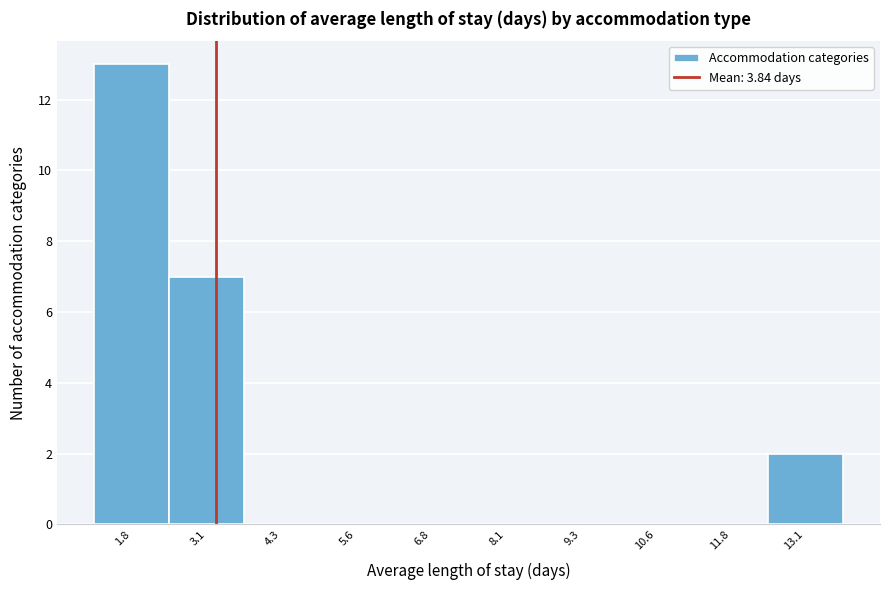

Reading left to right, list all the values displayed in this chart.

1.8=13	3.1=7	4.3=0	5.6=0	6.8=0	8.1=0	9.3=0	10.6=0	11.8=0	13.1=2